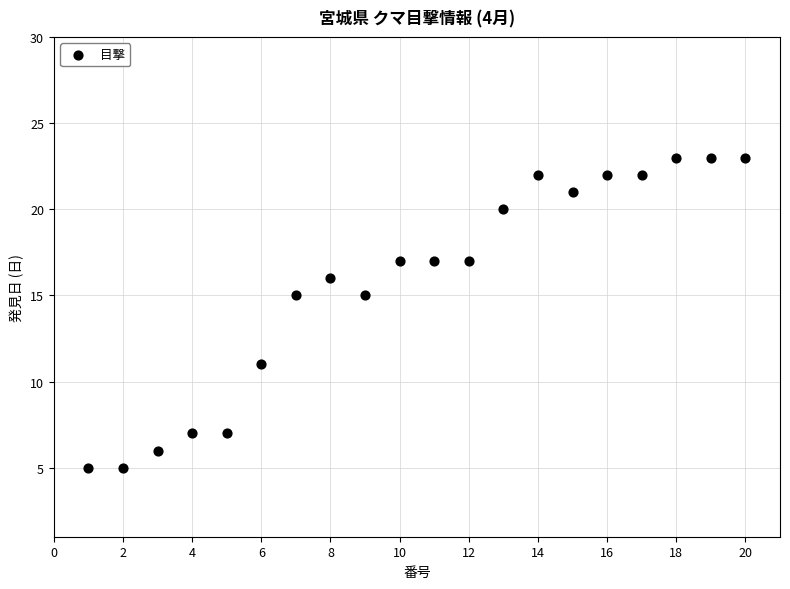

What is the range of Y values (max minus min)?

18